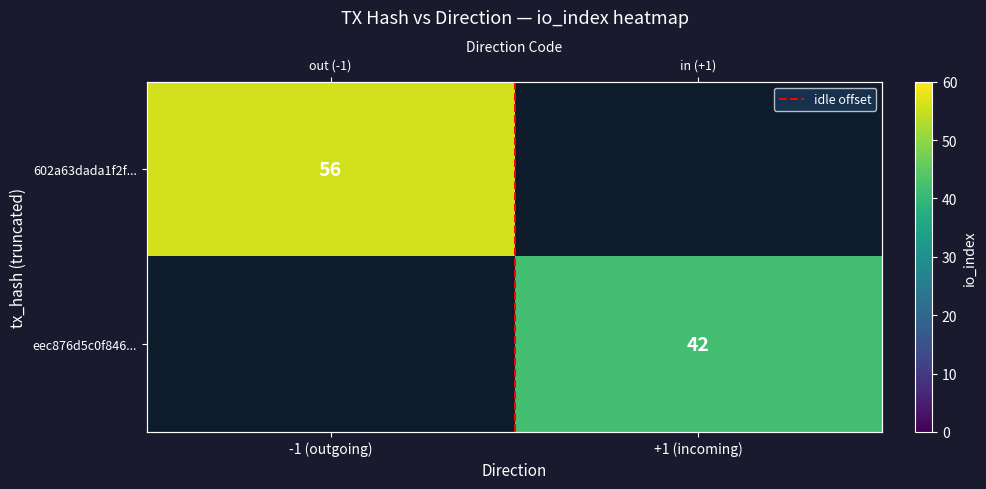

Which category has the highest value in the eec876d5c0f846... series?

-1 (outgoing)